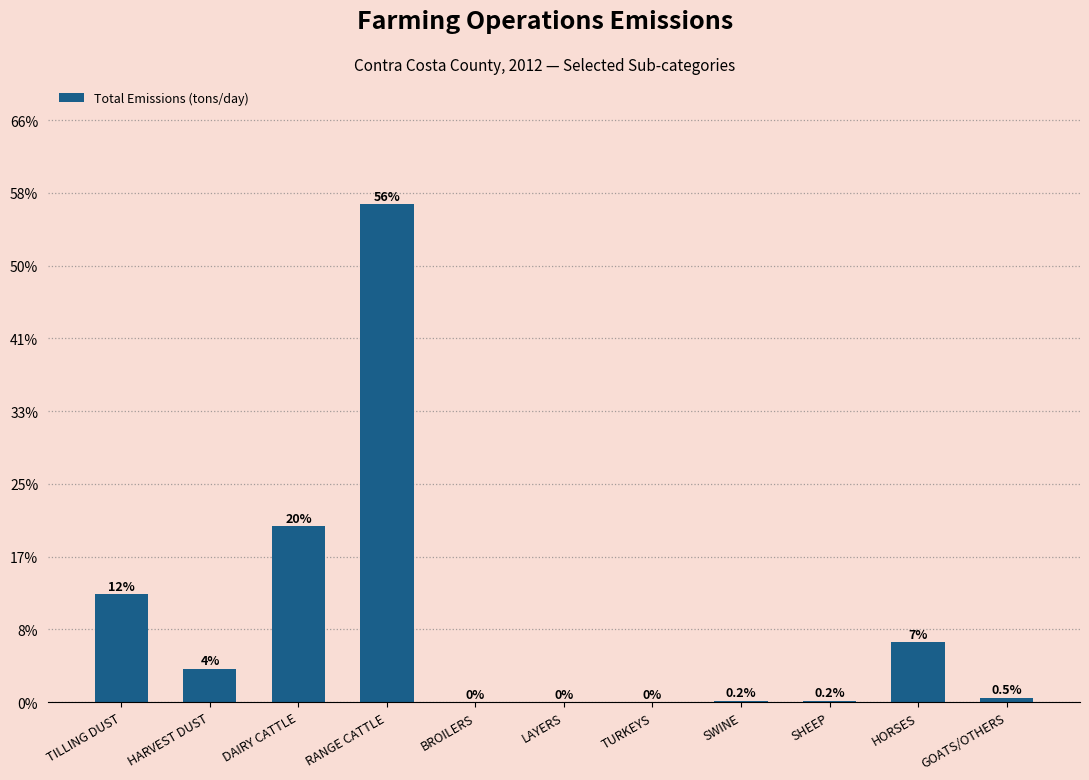

Are the bars horizontal?

No